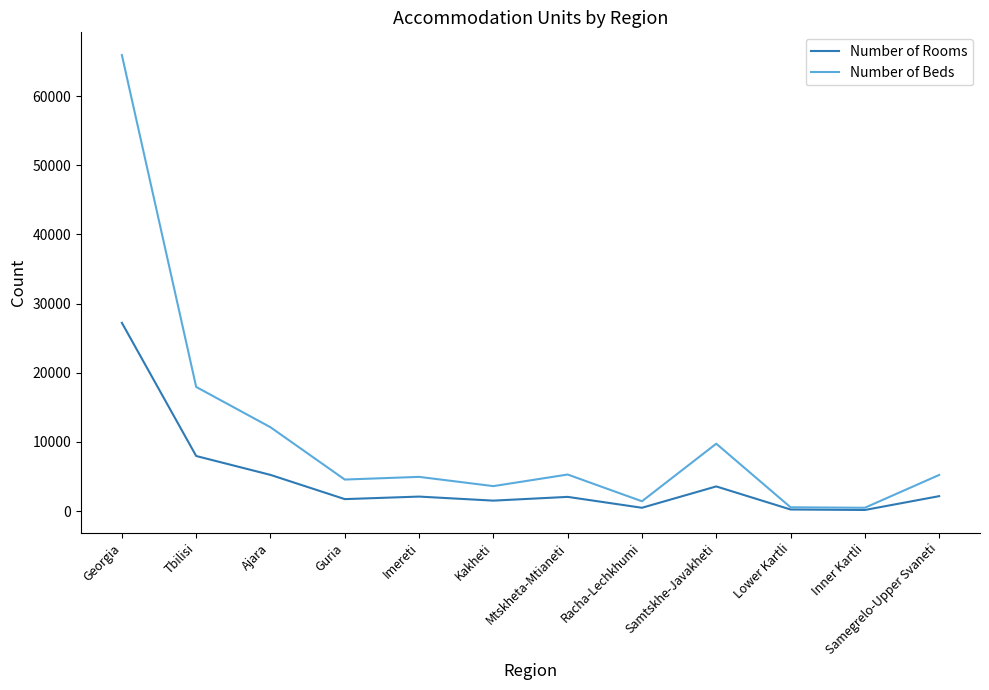

Rank the series by their maximum value, from highest to lowest.

Number of Beds, Number of Rooms